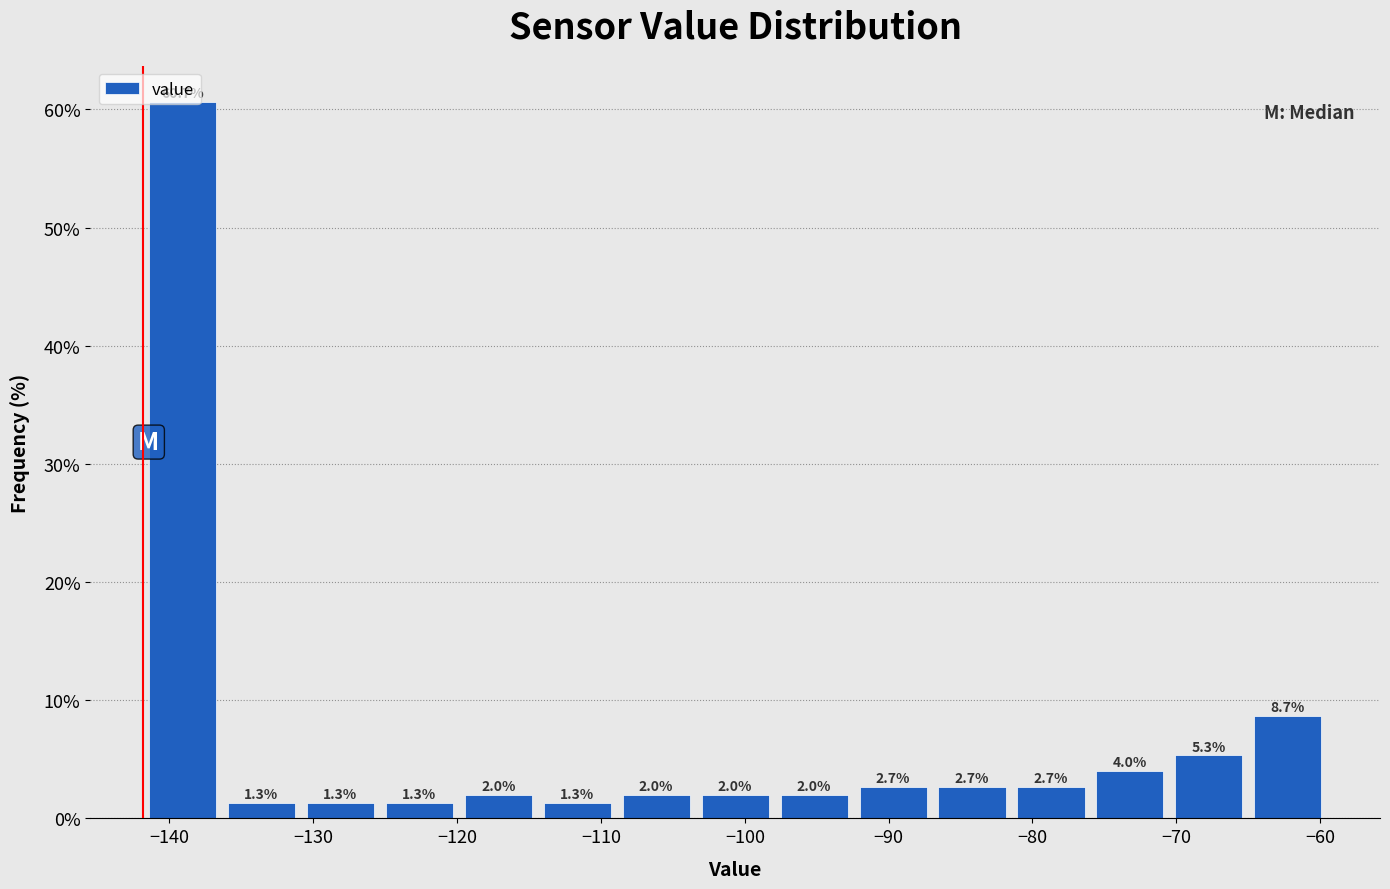

Reading left to right, list every bar in this chart as the range it spans on the x-axis followed by its height. The bar edges are not printed on the chart, so give them approximately, as read against the axis.

-142 to -136: 60.7
-136 to -131: 1.3
-131 to -125: 1.3
-125 to -120: 1.3
-120 to -114: 2.0
-114 to -109: 1.3
-109 to -103: 2.0
-103 to -98: 2.0
-98 to -92: 2.0
-92 to -87: 2.7
-87 to -81: 2.7
-81 to -76: 2.7
-76 to -70: 4.0
-70 to -65: 5.3
-65 to -59: 8.7